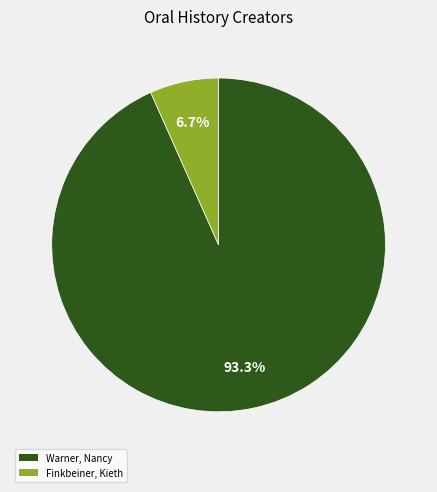

Is it true that Finkbeiner, Kieth is 7% of the pie?

True